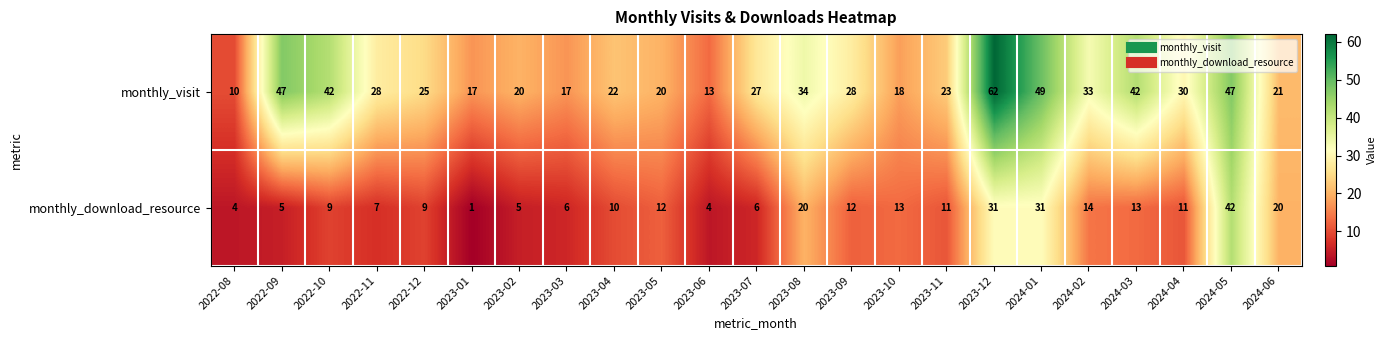

Which category has the highest value in the monthly_visit series?

2023-12